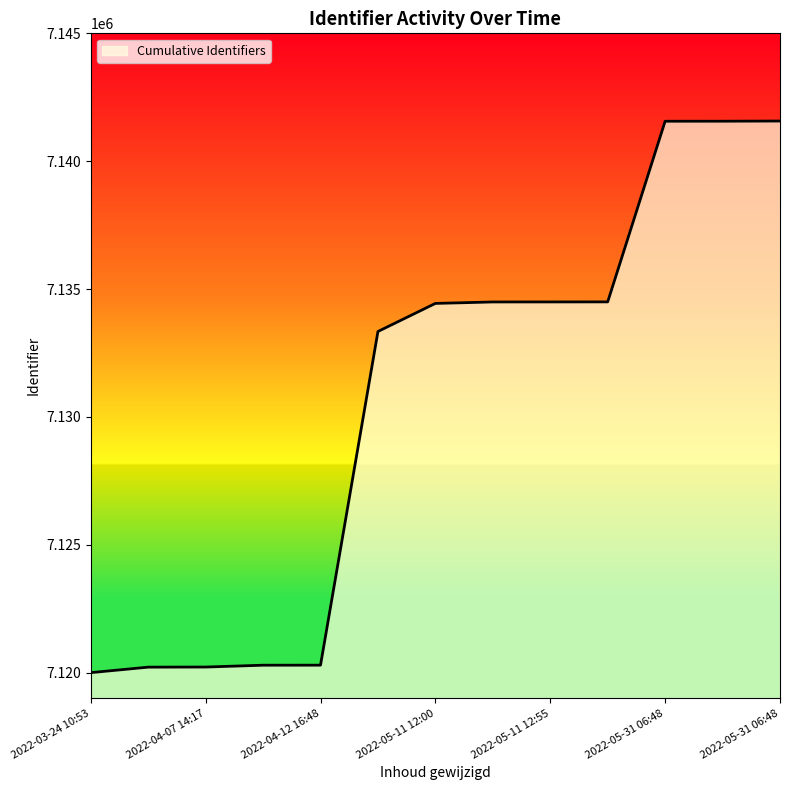

What is the greatest value displayed?

7141570